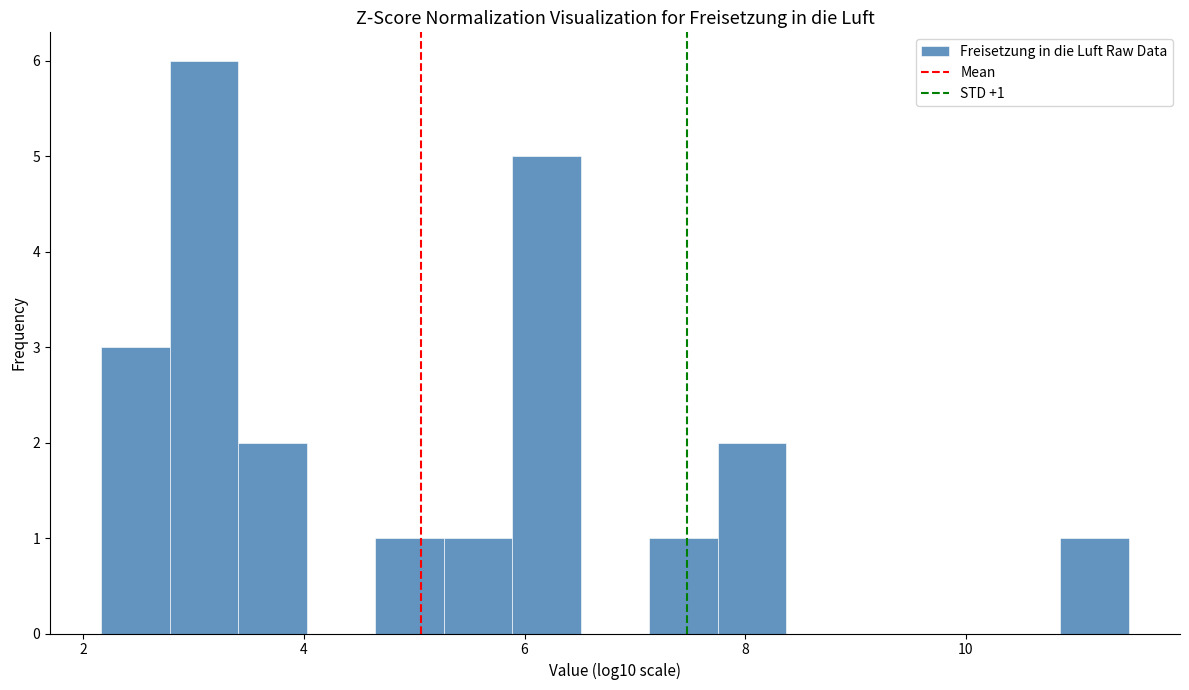

Read against the x-axis, roughly where is the centre of the tallest bar?

3.0